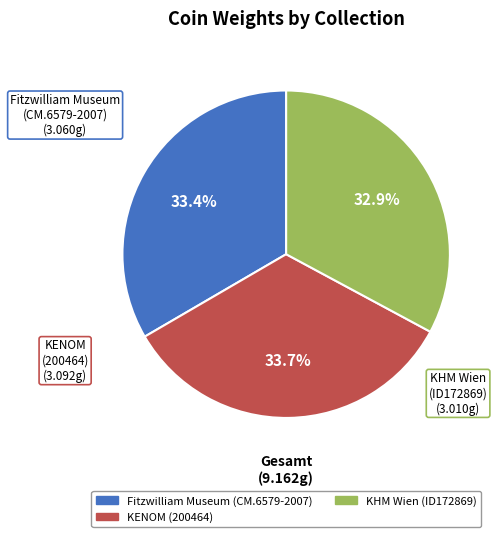

Which has a higher value, Fitzwilliam Museum (CM.6579-2007) or KHM Wien (ID172869)?

Fitzwilliam Museum (CM.6579-2007)